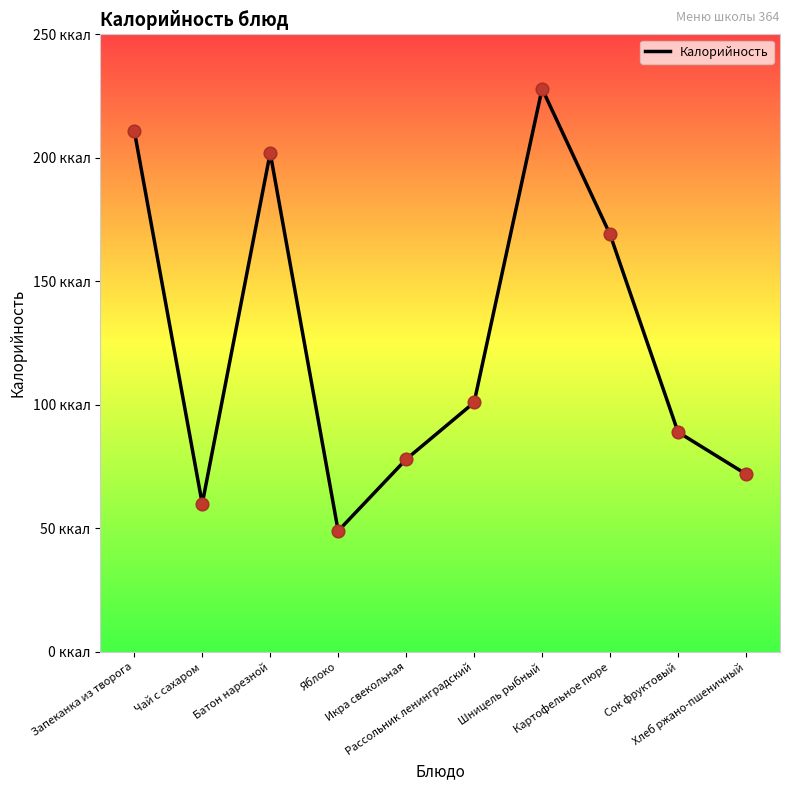

Which has a higher value, Запеканка из творога or Шницель рыбный?

Шницель рыбный